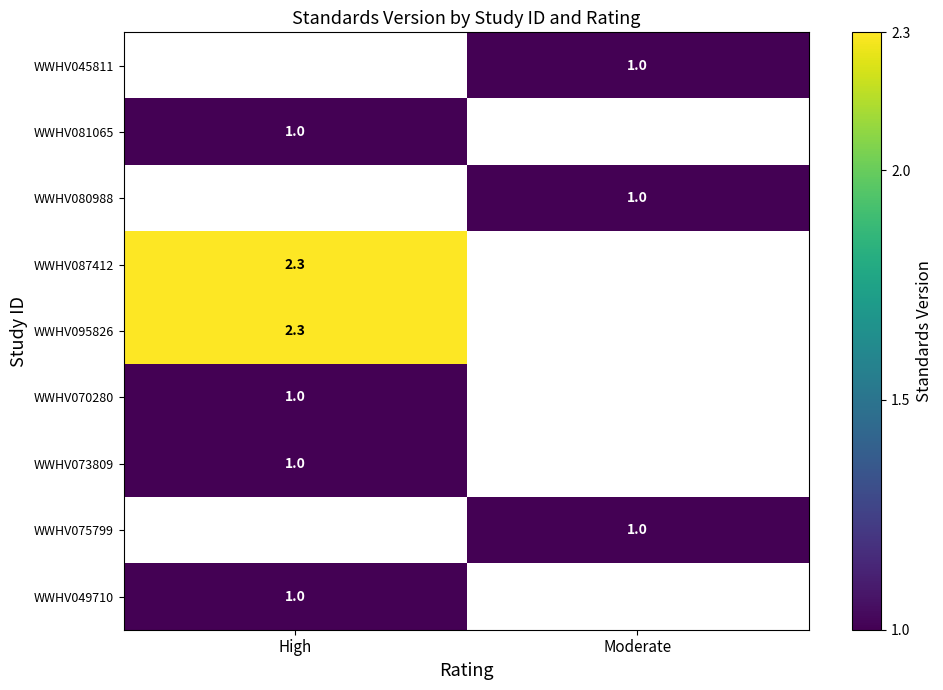

What is the maximum value shown in the chart?

2.3